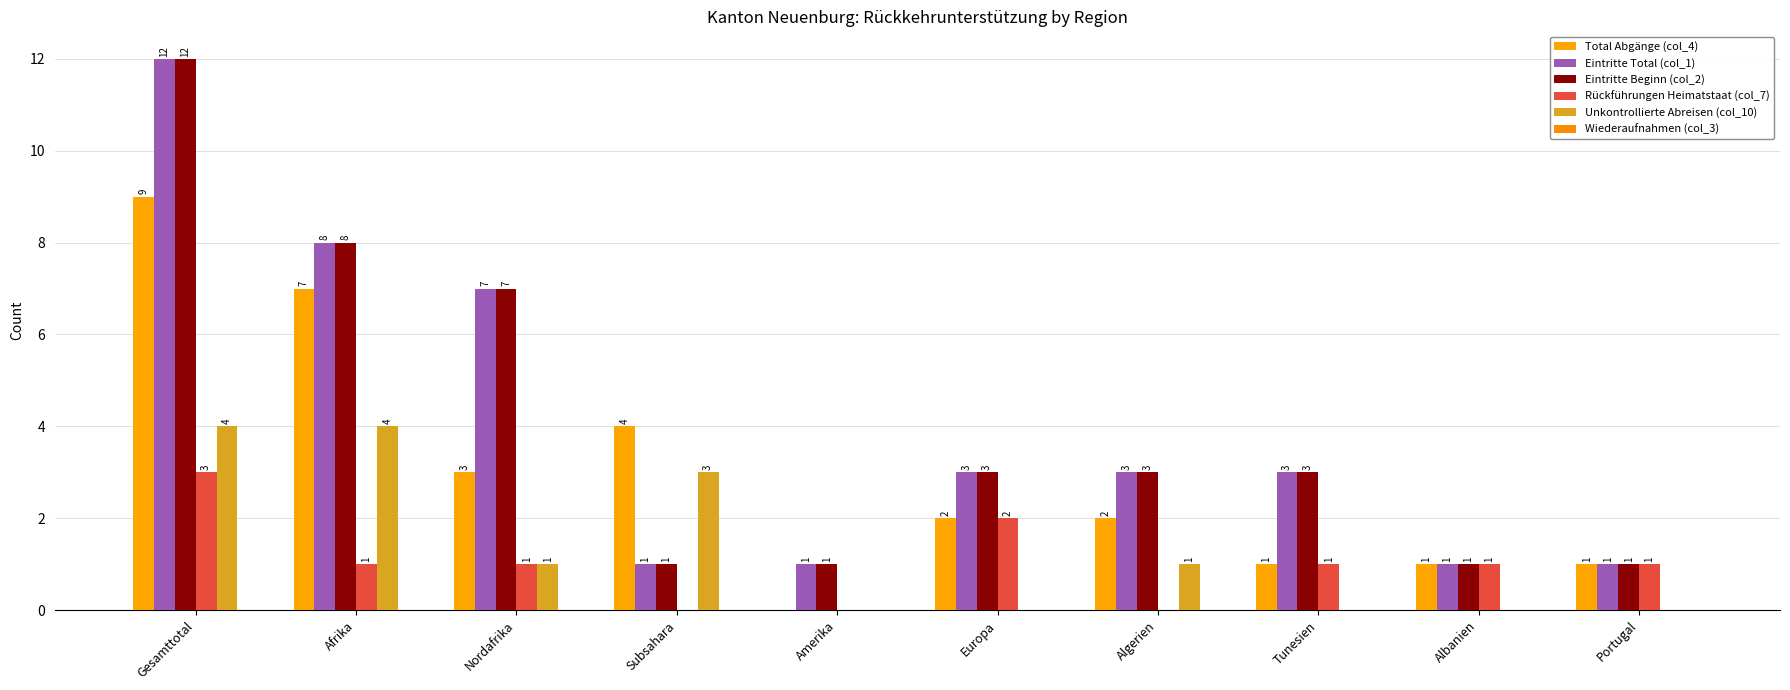

At how many categories does at least one series exceed 7?

2